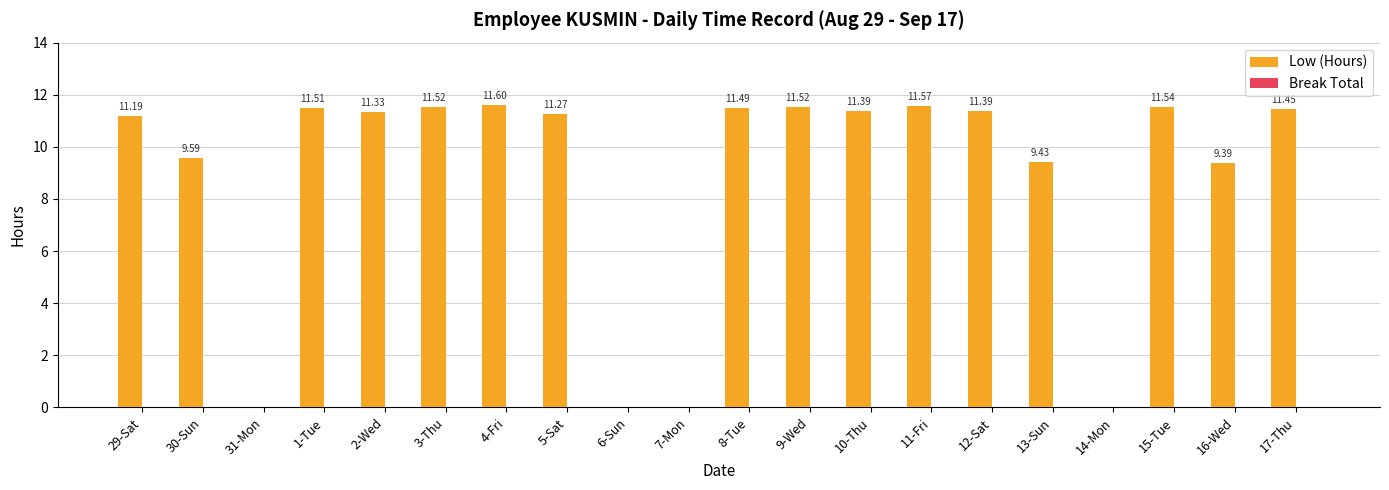

Which has a higher value, 7-Mon or 1-Tue?

1-Tue